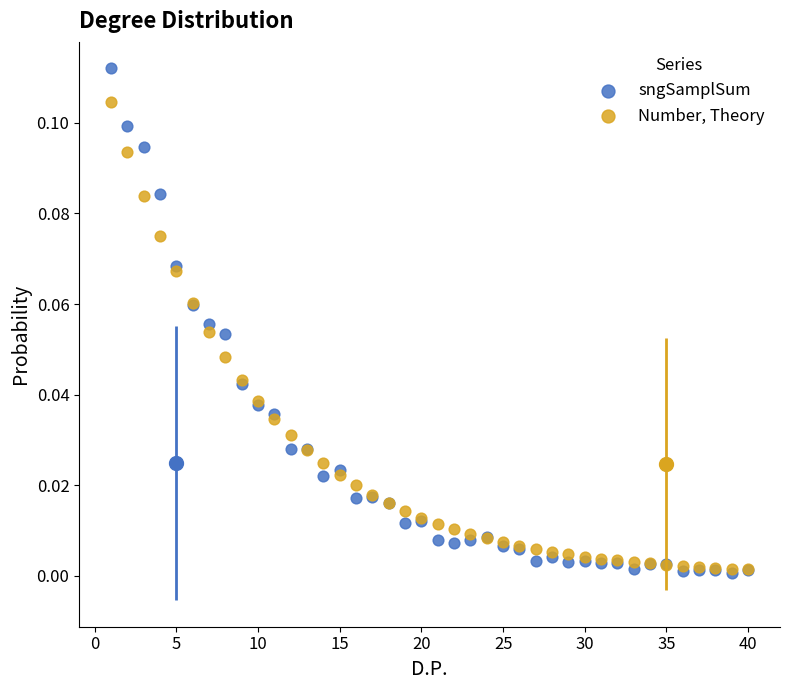

Which series has the widest spread of Y values?

sngSamplSum